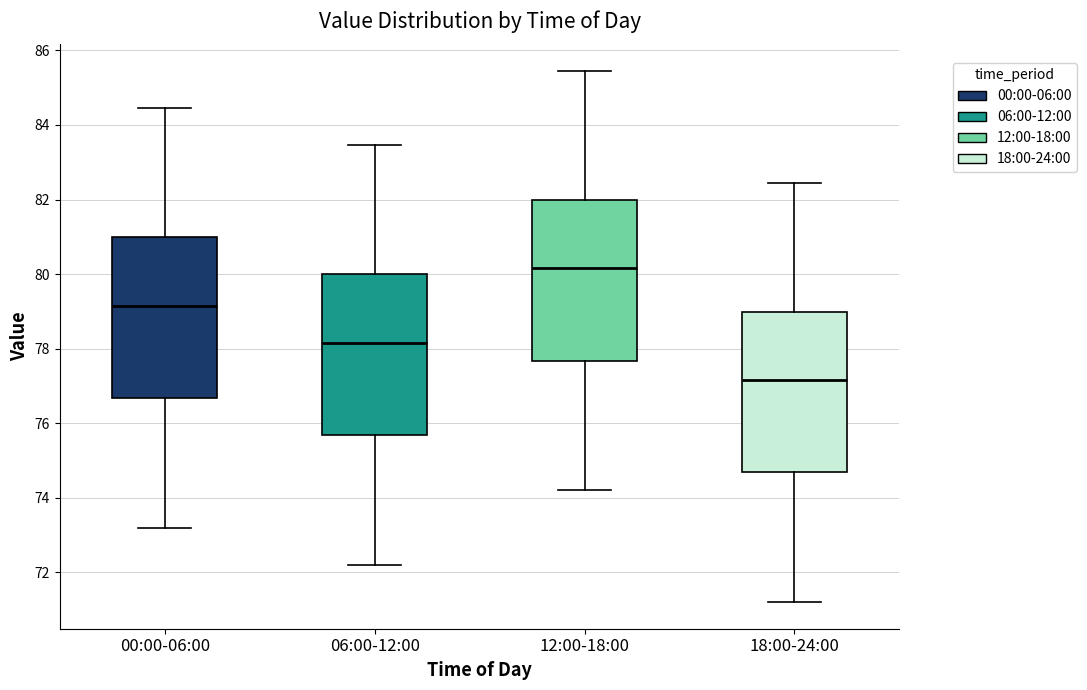

Where does the lower whisker of the box for 18:00-24:00 end on the y-axis? The values are not printed on the chart, so give them approximately, as read against the axis.

71.2